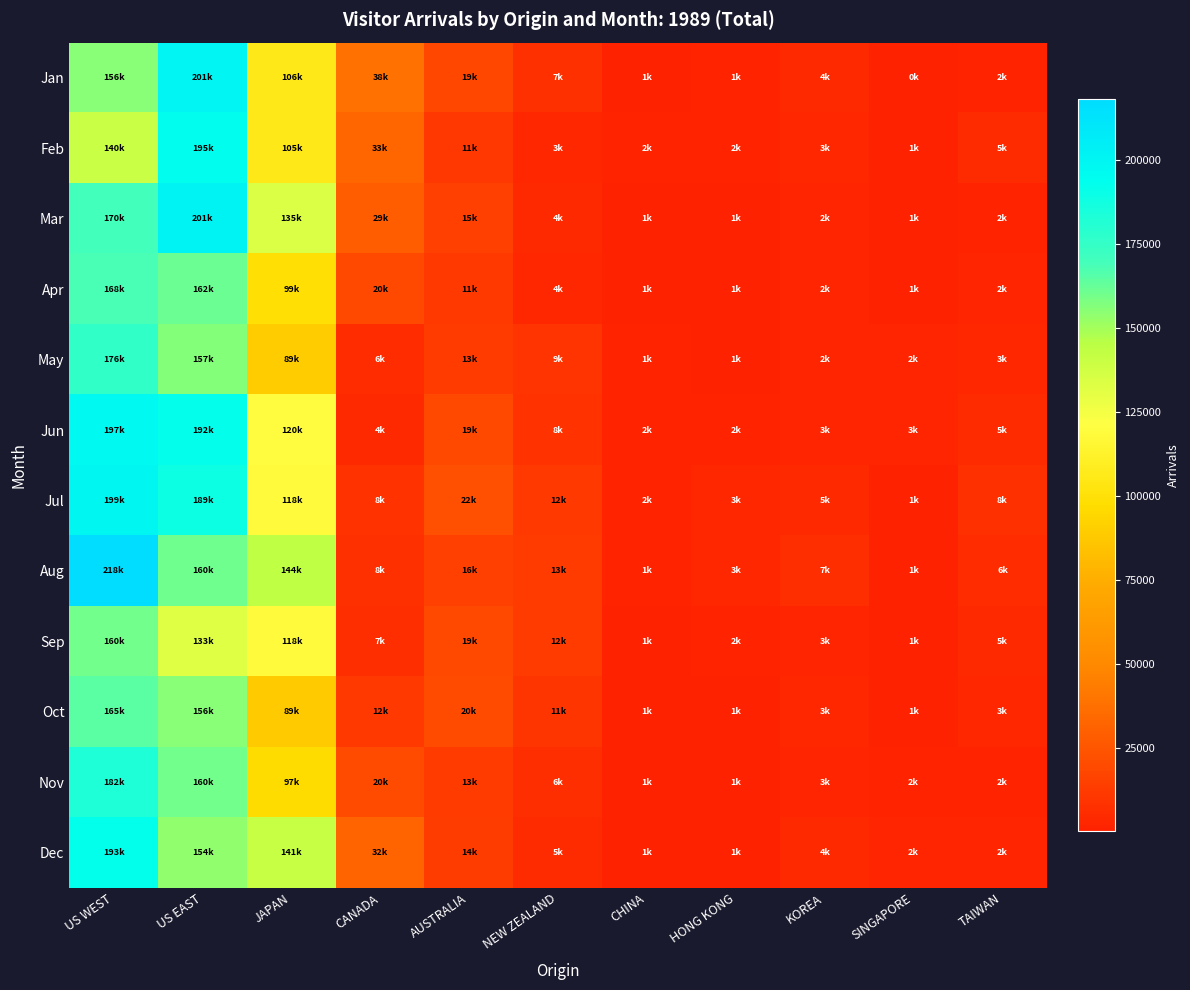

At how many categories does at least one series exceed 143575?

3